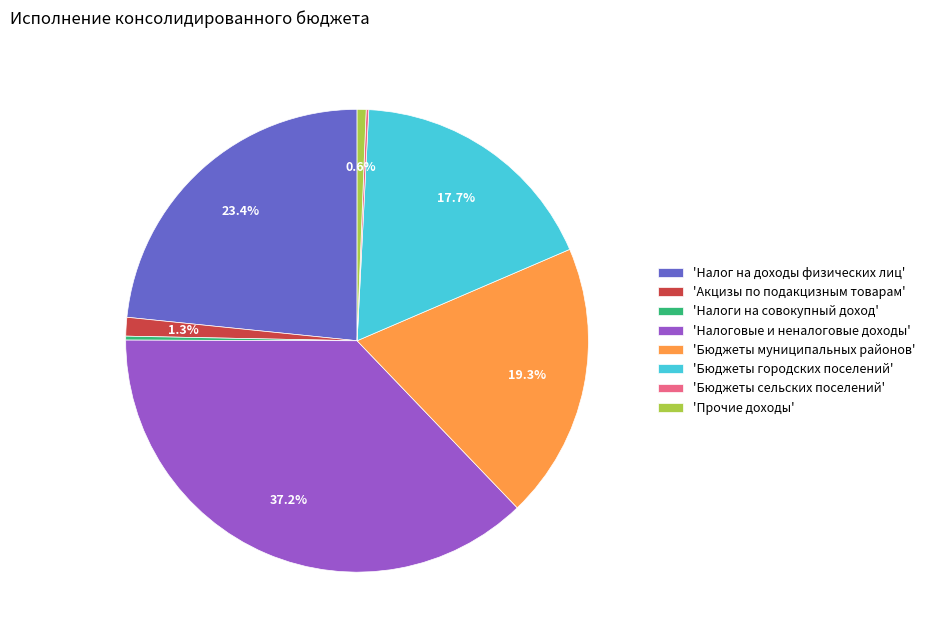

Which slice is the largest?

'Налоговые и неналоговые доходы'